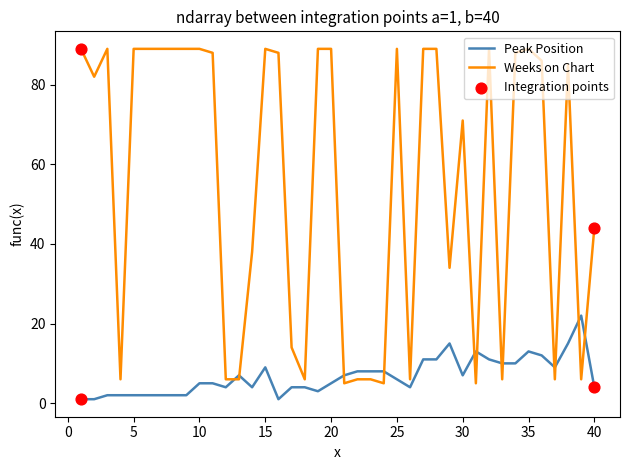

Which series has the largest total across all categories?

Weeks on Chart